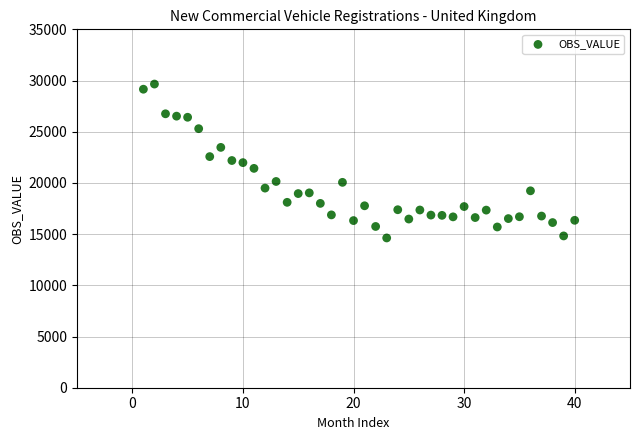

What is the range of X values (max minus min)?

39